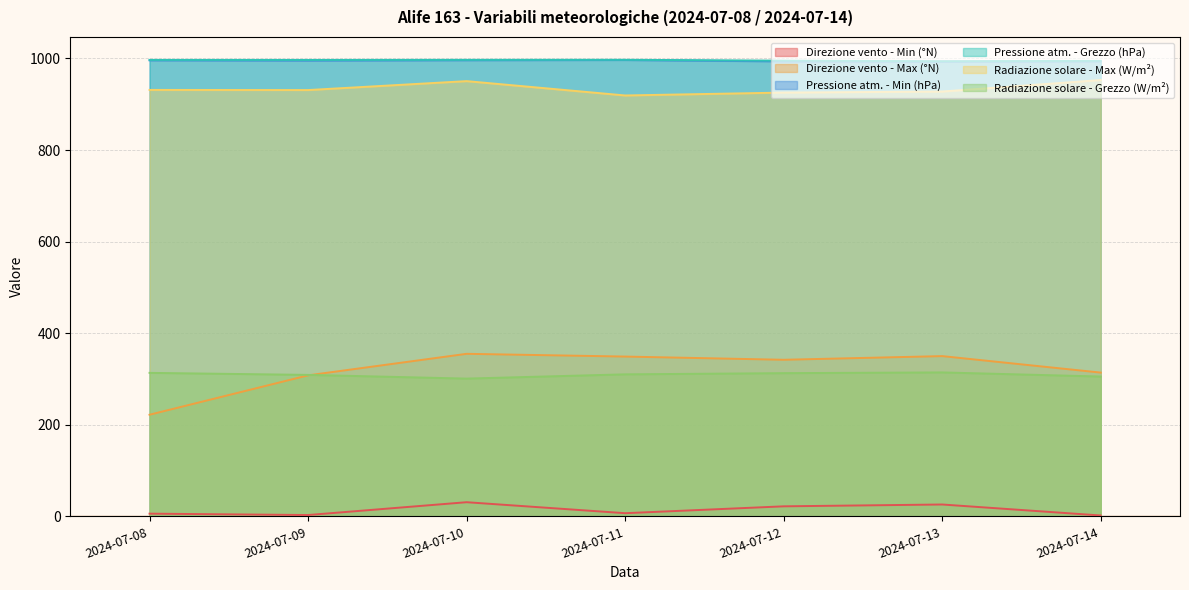

What are all the series names shown in the legend?

Direzione vento - Min (°N), Direzione vento - Max (°N), Pressione atm. - Min (hPa), Pressione atm. - Grezzo (hPa), Radiazione solare - Max (W/m²), Radiazione solare - Grezzo (W/m²)